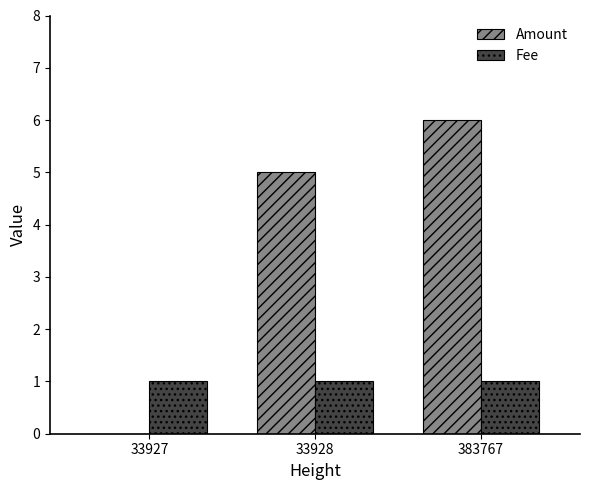

At which category is the sum across all series the highest?

383767